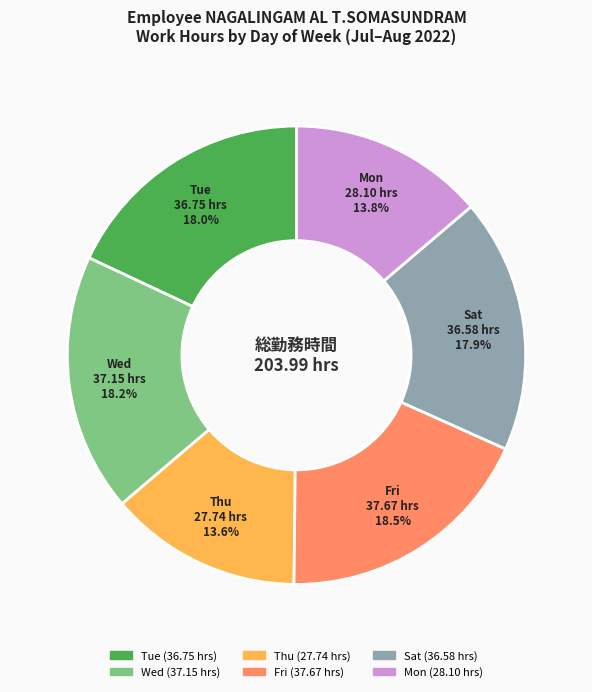

Does any single category account for the majority?

No